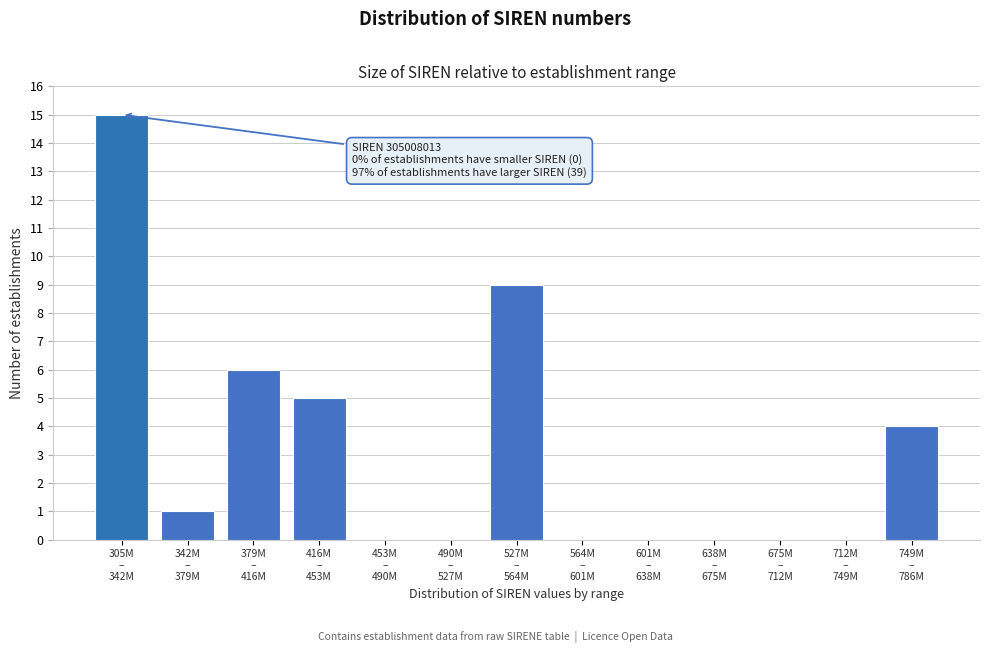

What is the maximum value shown in the chart?

15